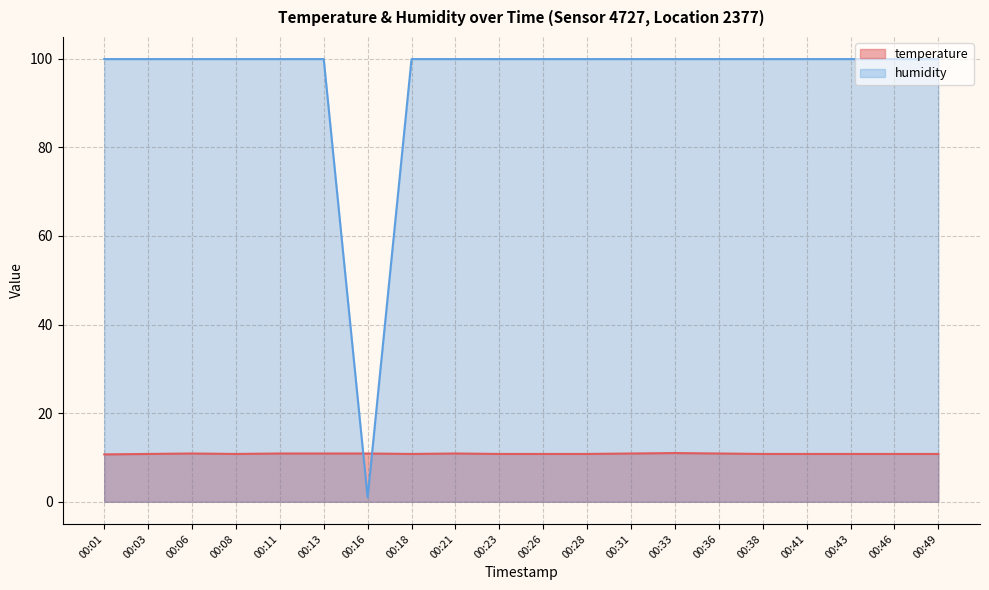

Does the chart have visible grid lines?

Yes